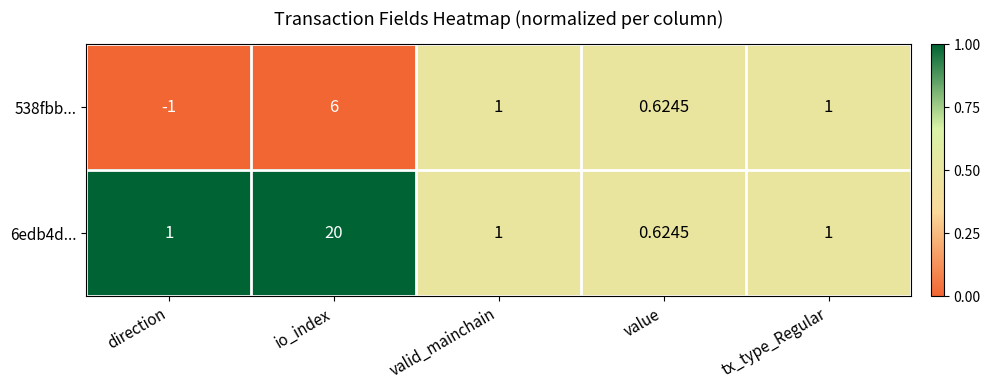

At which label does 6edb4d... reach its minimum?

value